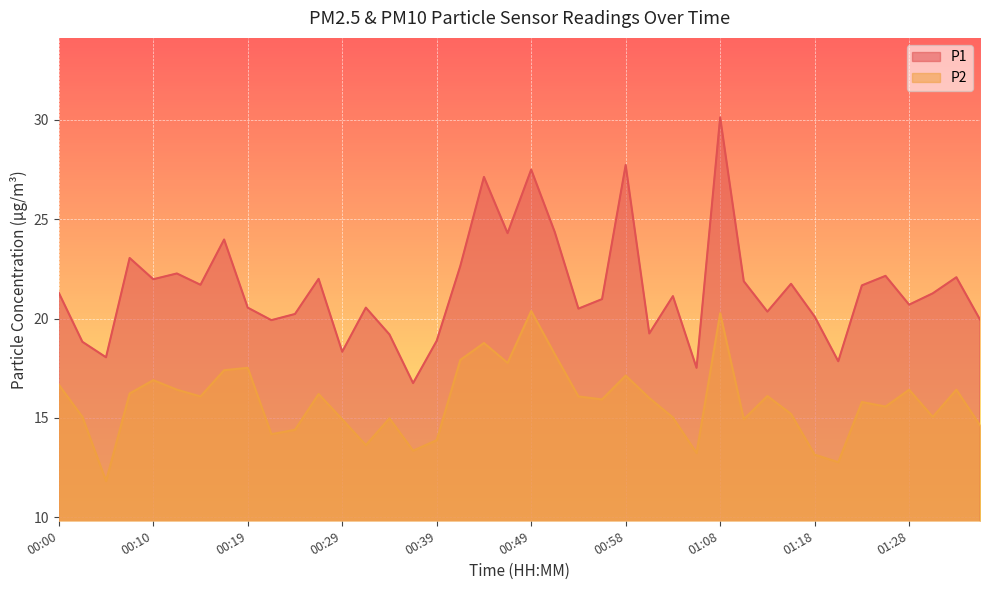

What is the value of the P2 point at the 24th from the left?

15.9